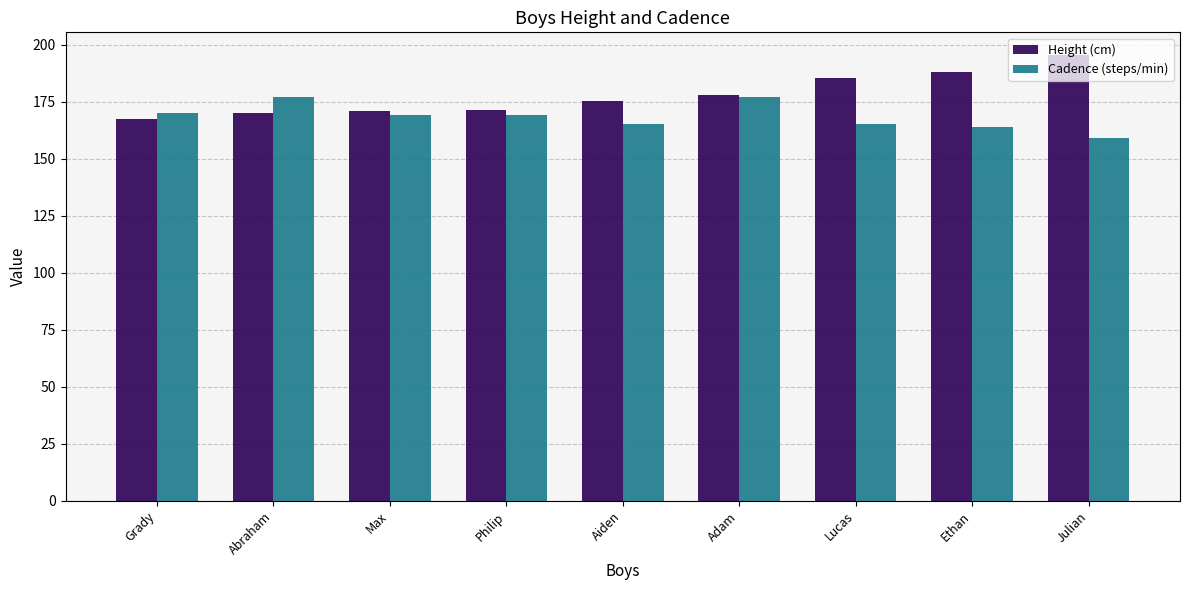

What is the difference between the Cadence (steps/min) values at Ethan and Adam?

13.0